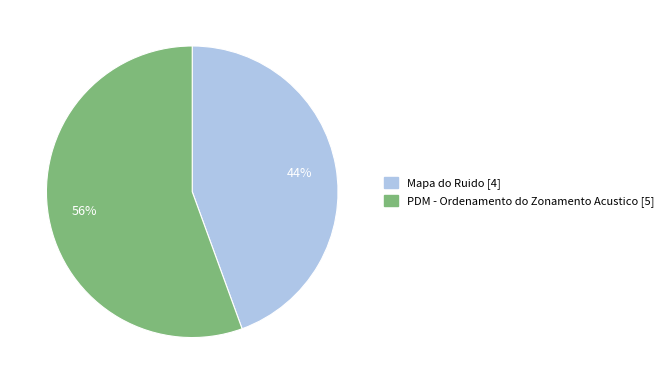

Is there any slice that represents more than half of the pie?

Yes